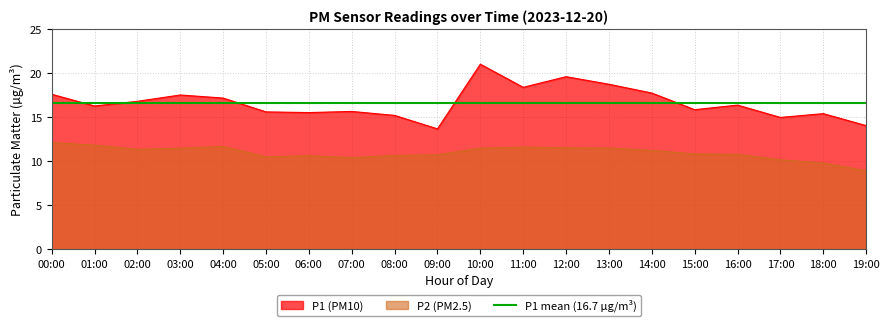

Reading left to right, transcribe all the data shown in this chart.

P1: 17.6	16.3	16.8	17.6	17.2	15.6	15.6	15.7	15.2	13.7	21.1	18.4	19.6	18.8	17.8	15.9	16.4	15.0	15.4	14.1
P2: 12.1	11.8	11.4	11.5	11.7	10.5	10.7	10.4	10.7	10.8	11.5	11.6	11.6	11.5	11.2	10.8	10.8	10.2	9.8	8.9